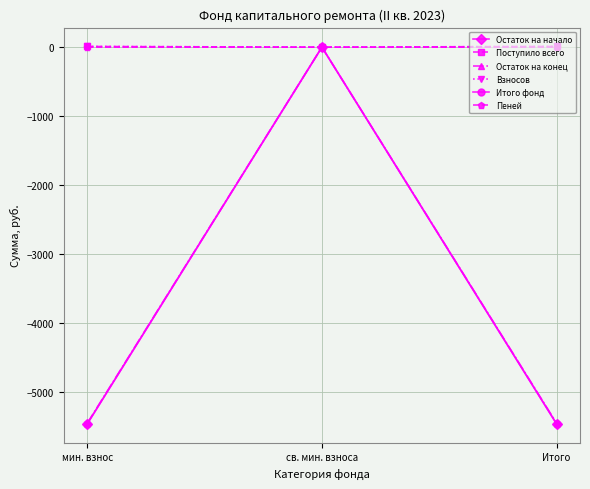

Does the chart have visible grid lines?

Yes